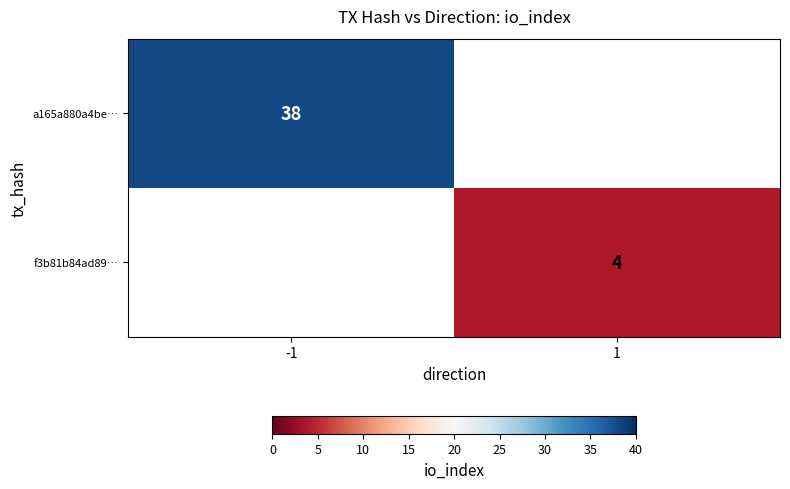

Which has a higher value, -1 or 1?

-1